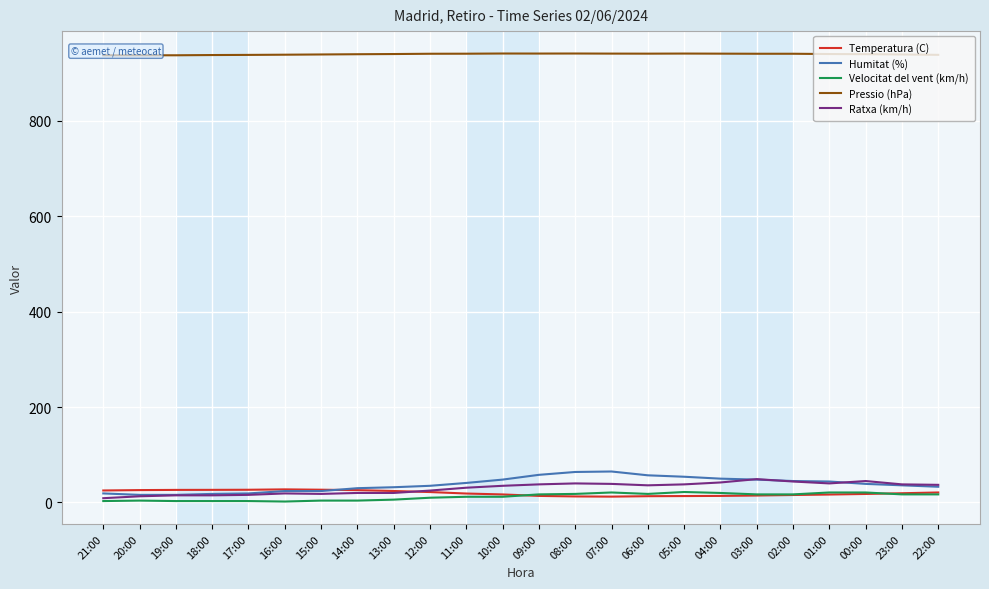

At which label does Temperatura (C) reach its peak?

16:00